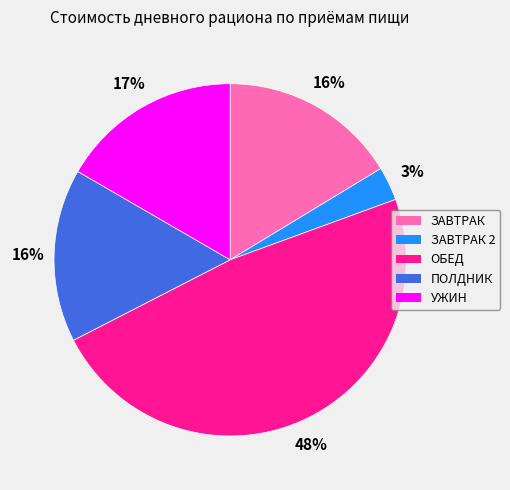

To the nearest percent, what is the difference between the largest and smallest slice percentages?

45%